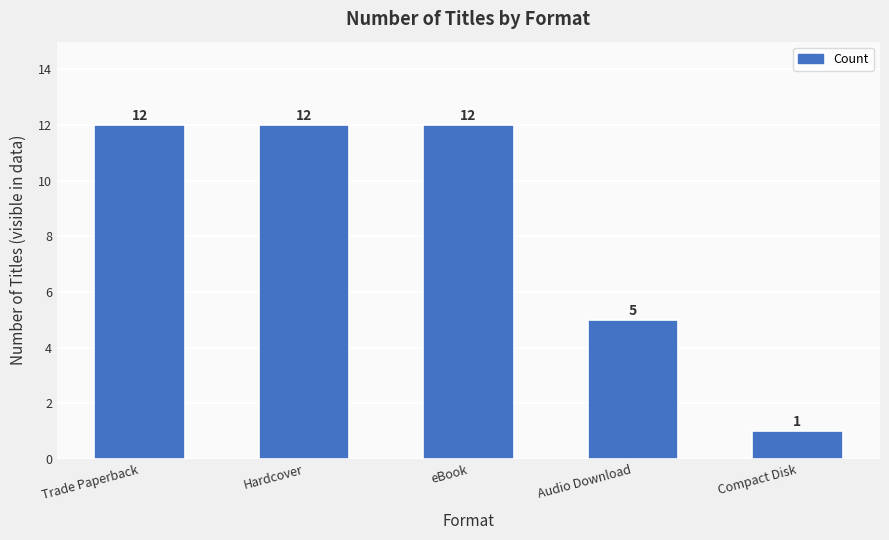

Are the bars horizontal?

No